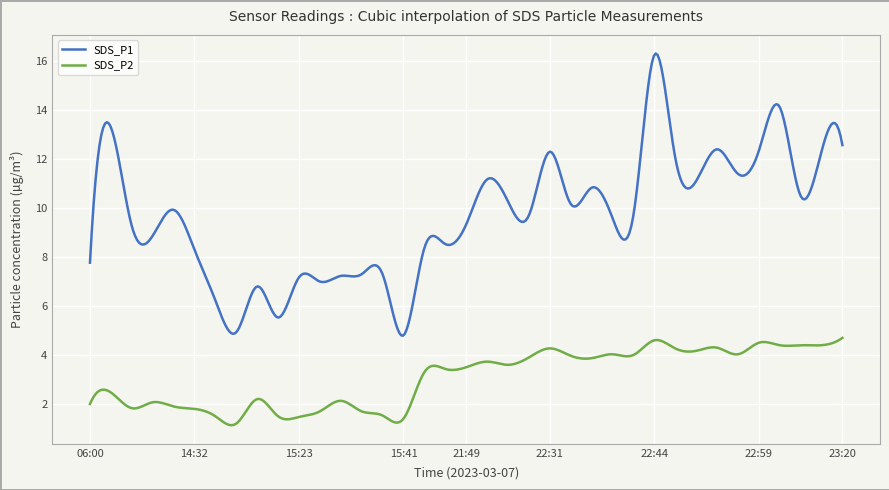

What is the minimum value shown in the chart?

1.1